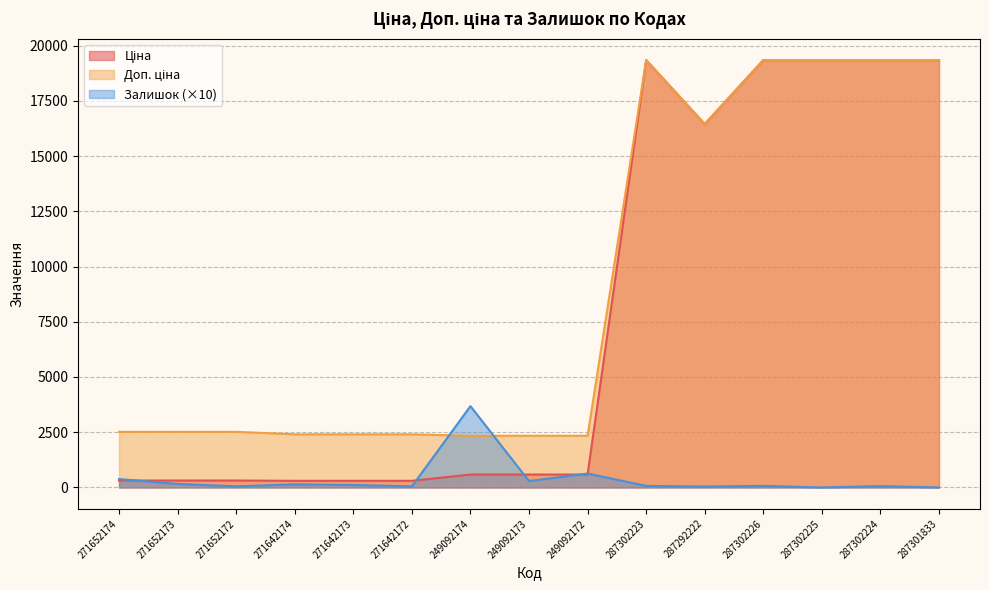

At which label is Залишок closest to 1840?

249092172